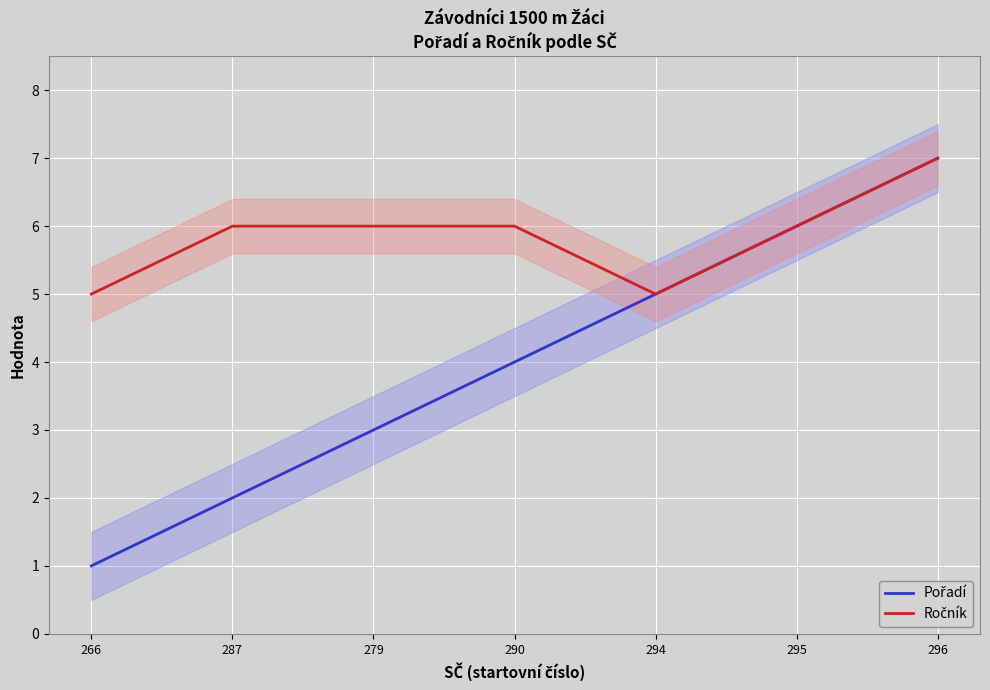

List the series in order of their overall mean, lowest first.

Pořadí, Ročník